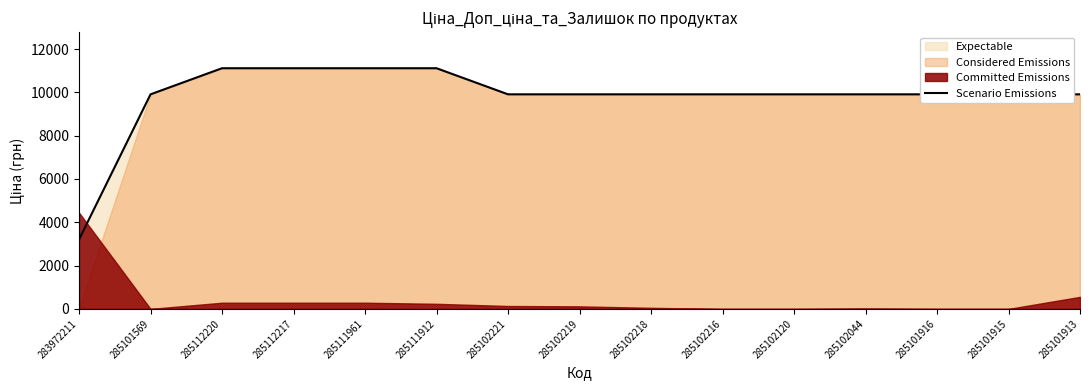

The value of Scenario Emissions at 285101915 is 9908.5. True or false?

True